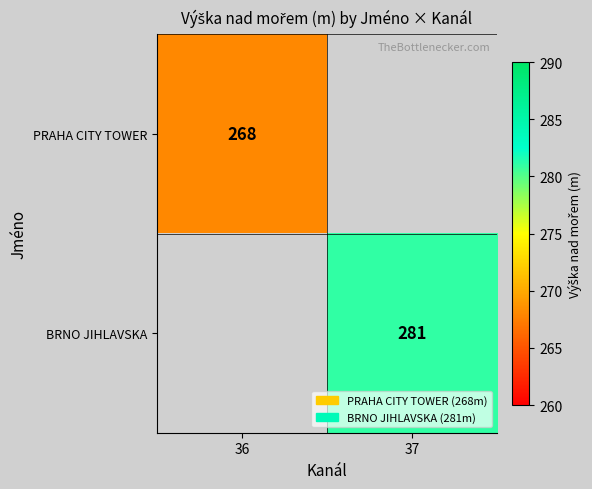

The BRNO JIHLAVSKA series shows 281 at 37. True or false?

True